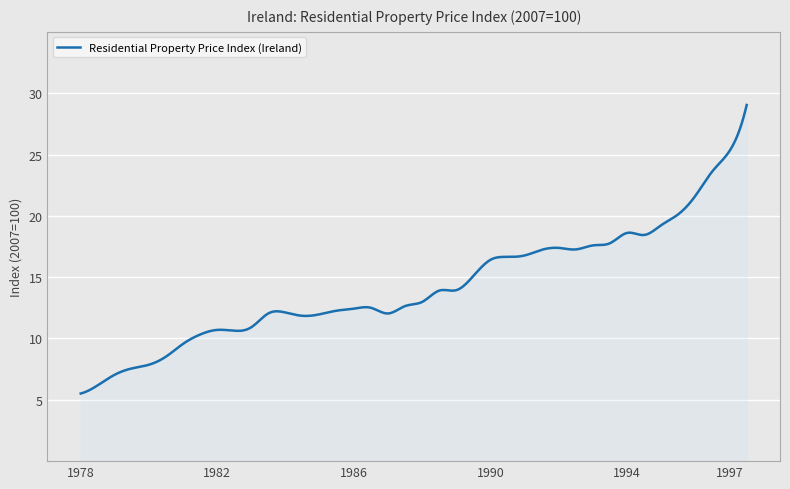

How many lines are shown in the chart?

1